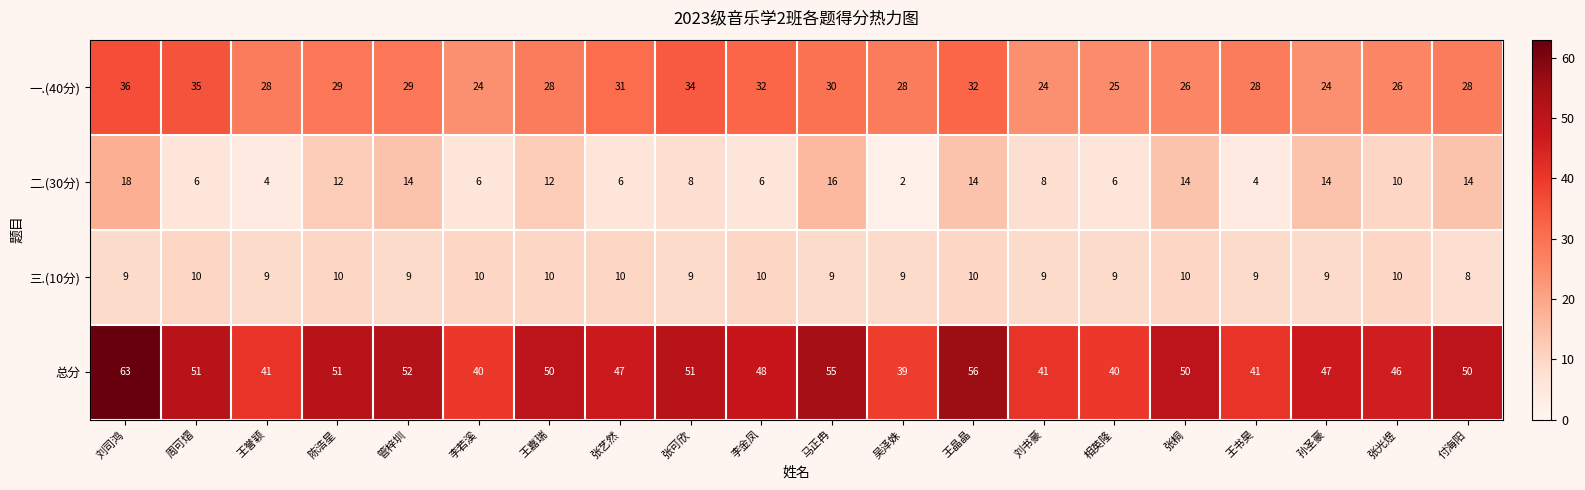

Which series has the largest range (max minus min)?

总分